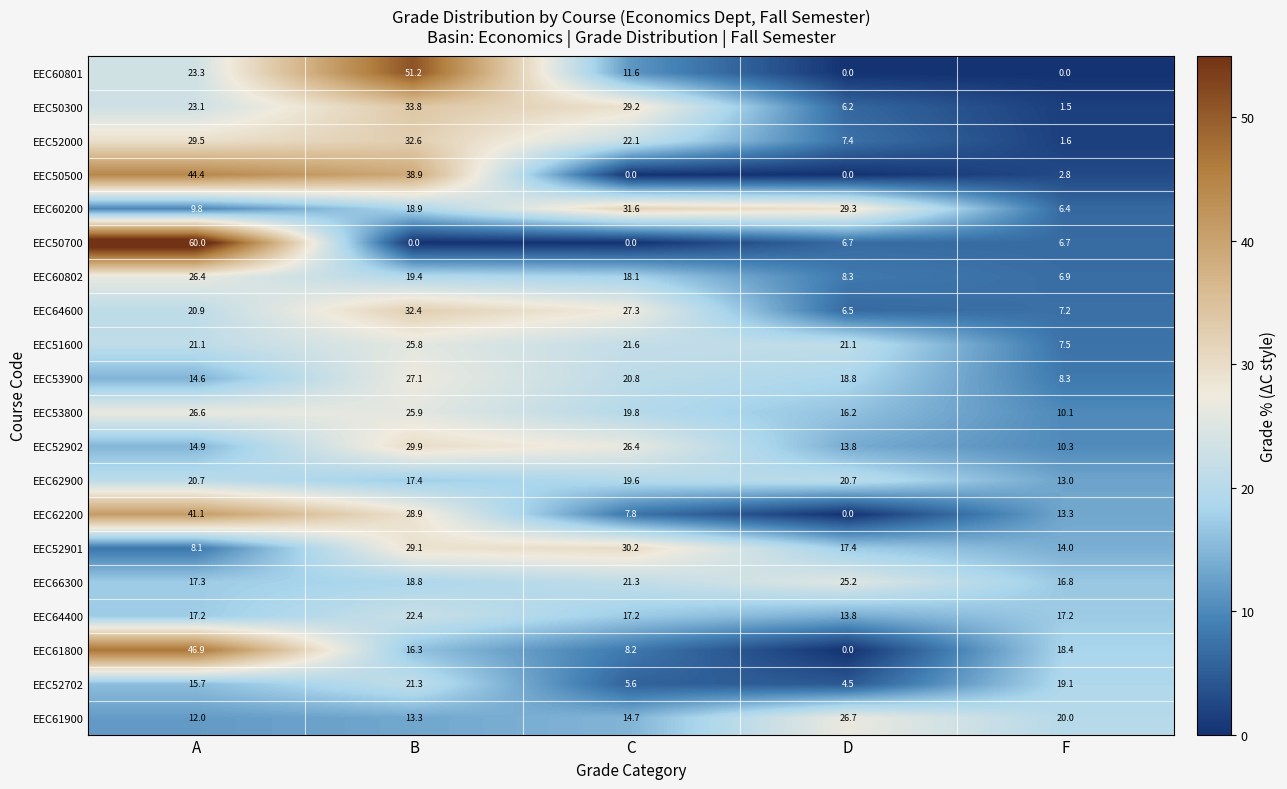

Which series changed the most between A and D?

EEC50700